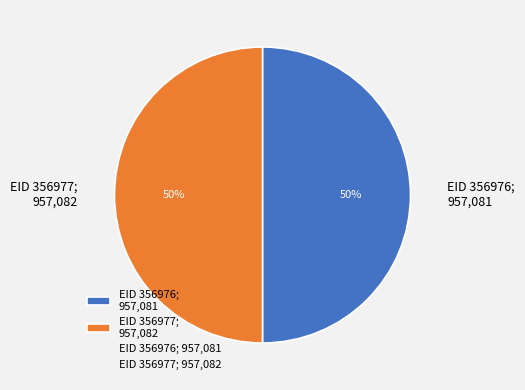

Count the number of slices in the pie.

2